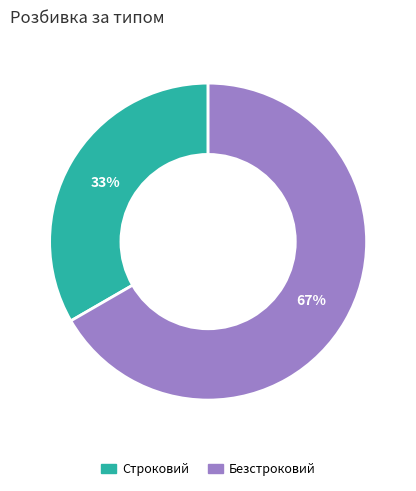

Approximately how many times larger is the value at Строковий compared to Безстроковий?

0.5